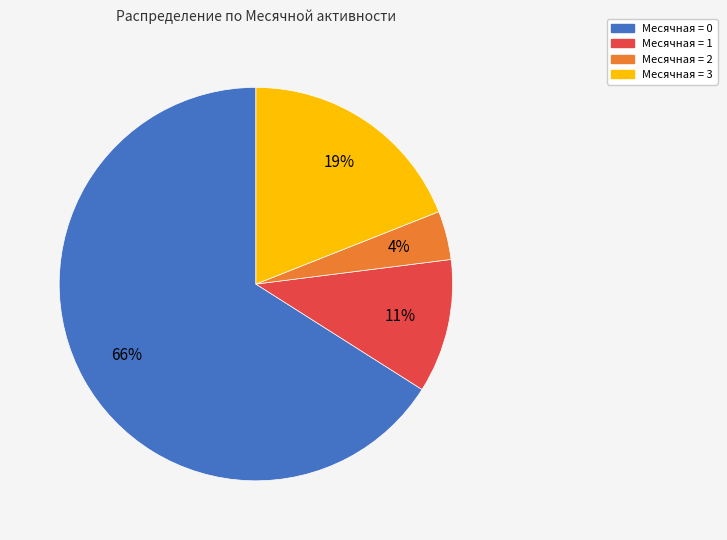

Between Месячная = 2 and Месячная = 3, which is larger?

Месячная = 3